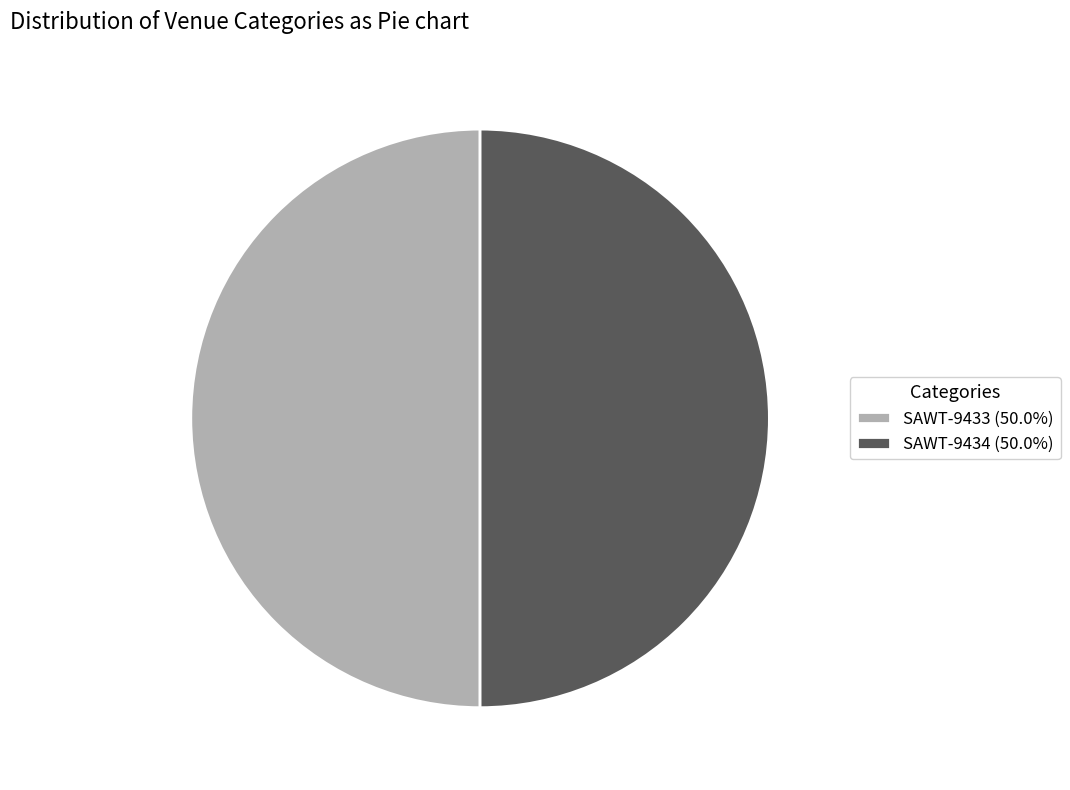

What is the ratio of the value at SAWT-9434 (50.0%) to the value at SAWT-9433 (50.0%)?

1.0